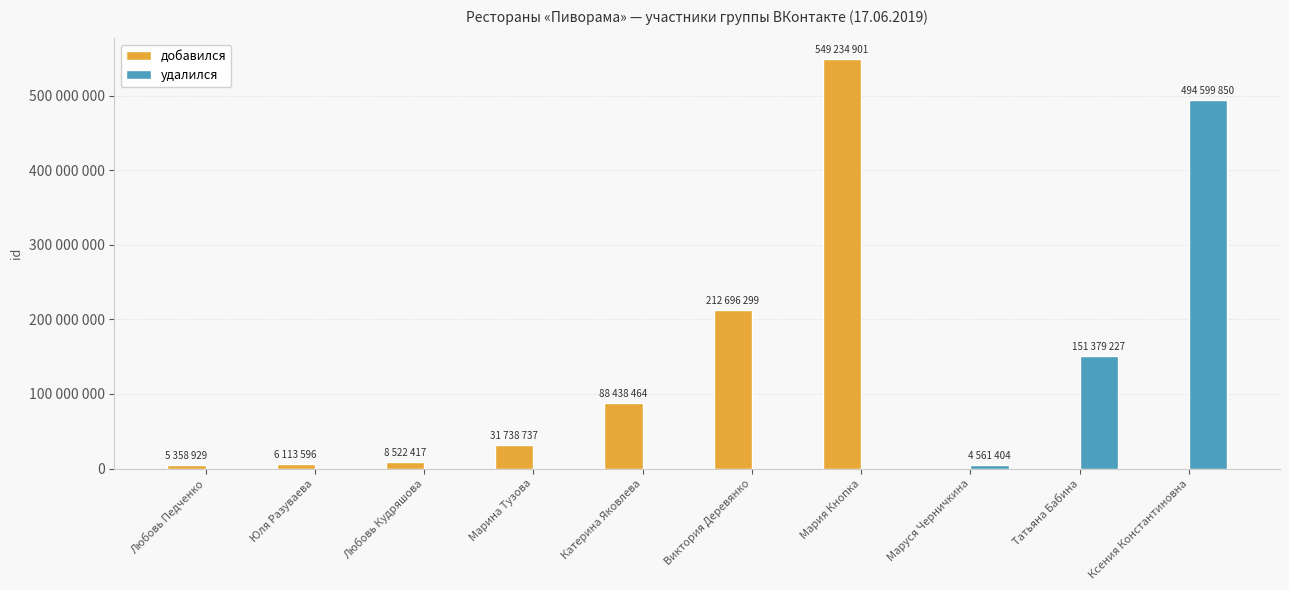

At how many categories does at least one series exceed 247686569?

2